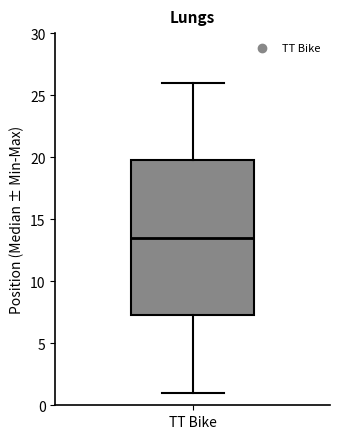

Read this box plot against the y-axis: the position of the median line, the range covered by the box, and the ends of both whiskers. The values are not printed on the chart, so give them approximately, as read against the axis.

median 13.5, box 7.5 to 20.0, whiskers 1.0 to 26.0